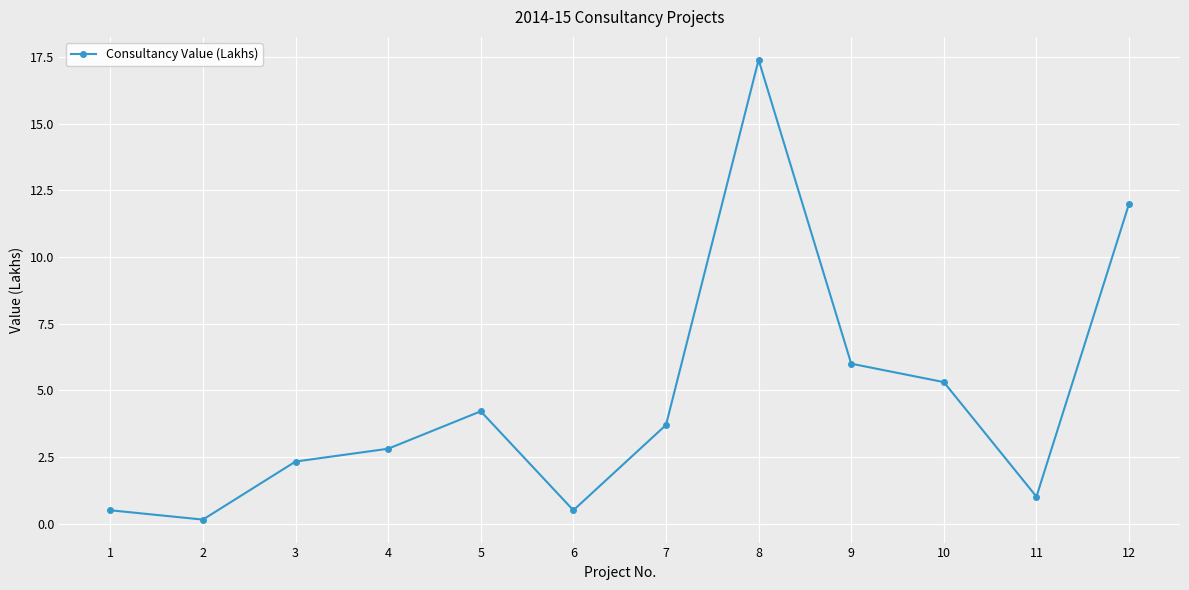

What is the value of the 11th point from the left?

1.0